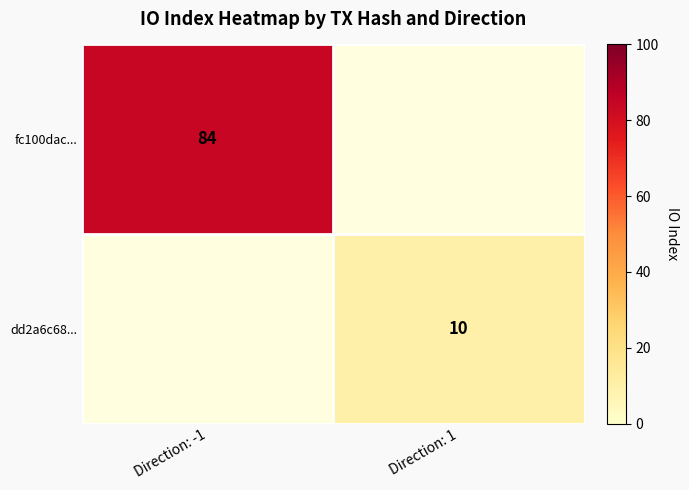

At which category is the sum across all series the highest?

Direction: -1